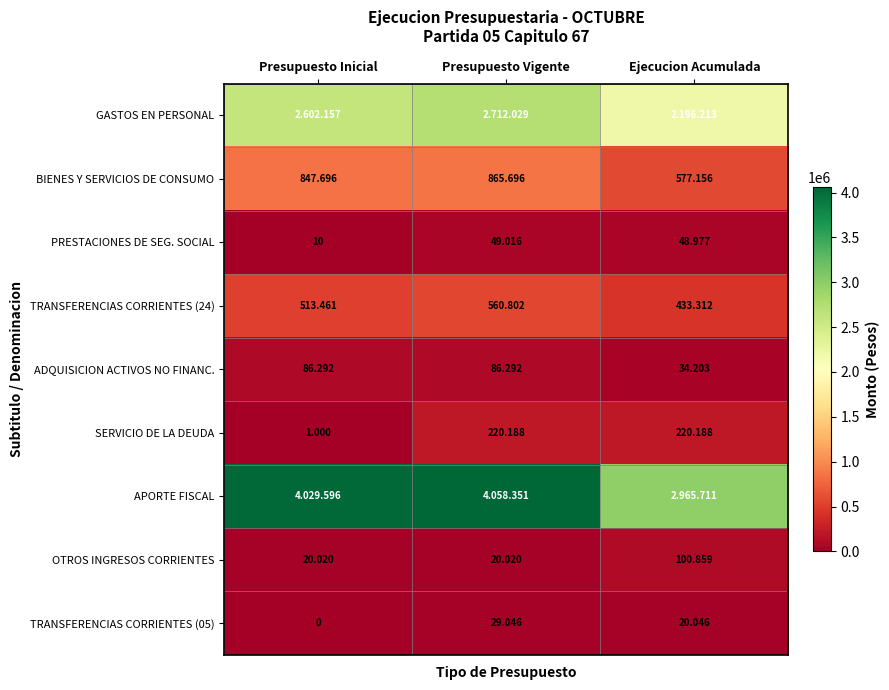

How many values in the APORTE FISCAL series exceed 4029596?

1